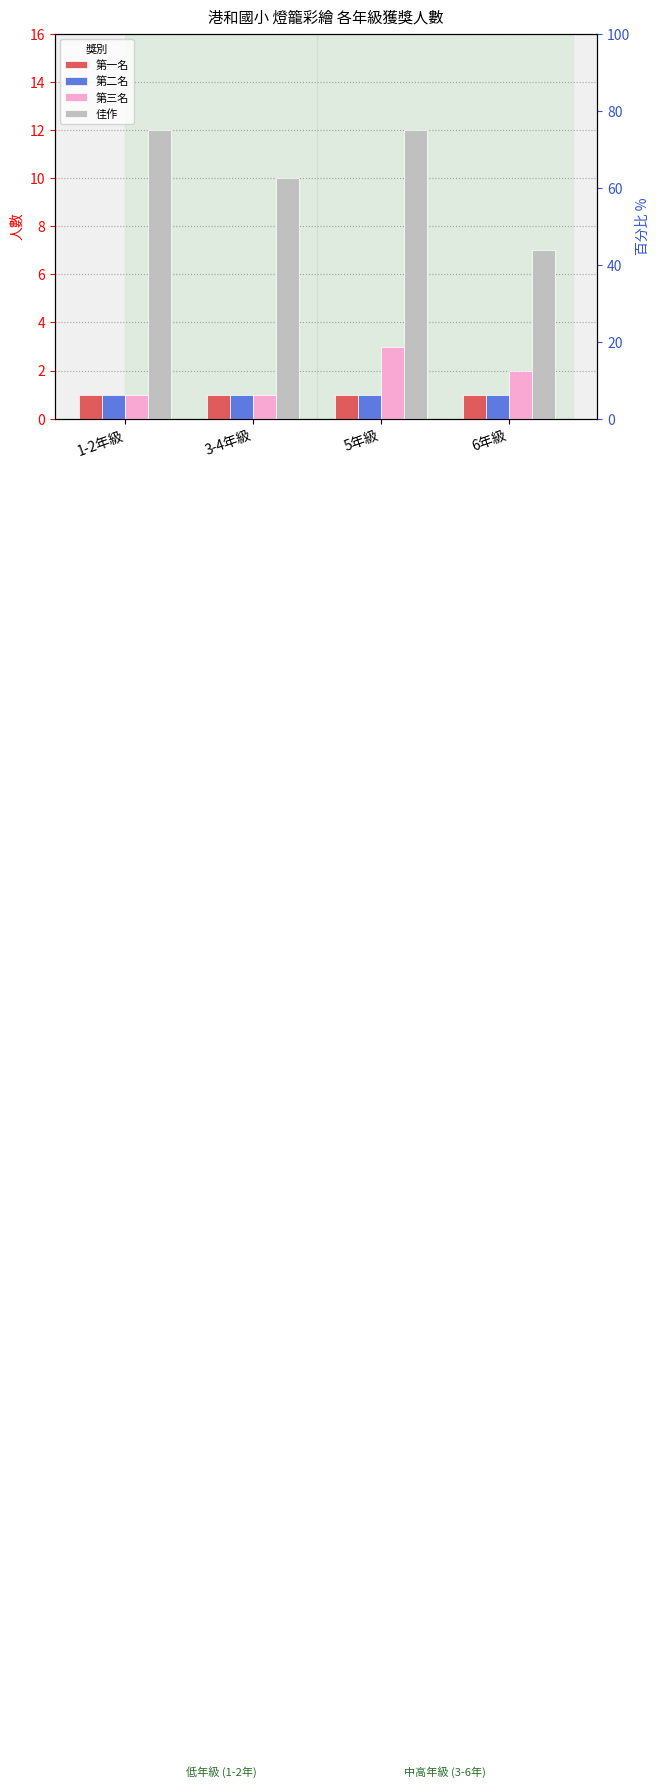

What is the value of the 第二名 bar at the 2nd from the left?

1